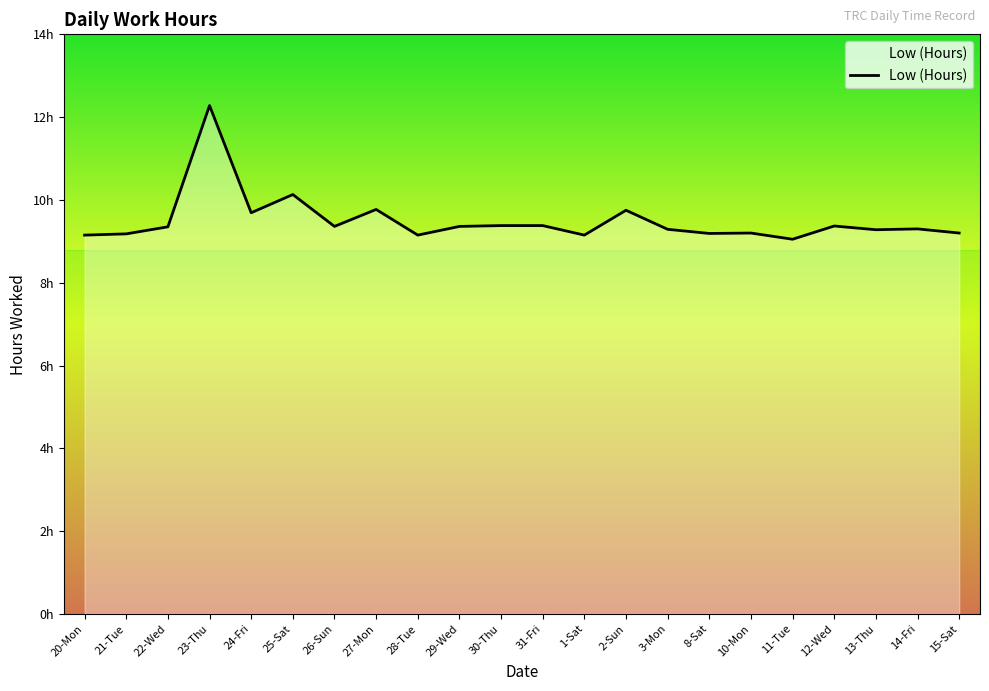

Does the chart have visible grid lines?

No